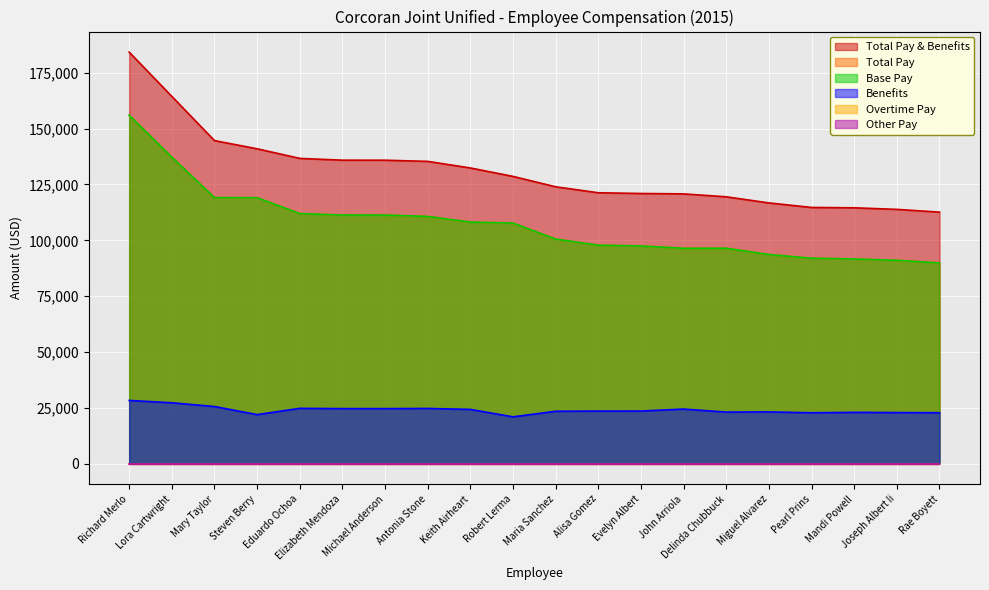

Reading left to right, extract all data points from this chart.

Base Pay: Richard Merlo=156033	Lora Cartwright=137244	Mary Taylor=119117	Steven Berry=119069	Eduardo Ochoa=111977	Elizabeth Mendoza=111297	Michael Anderson=111285	Antonia Stone=110683	Keith Airheart=108152	Robert Lerma=107706	Maria Sanchez=100552	Alisa Gomez=97793	Evelyn Albert=97457	John Arriola=96396	Delinda Chubbuck=96437	Miguel Alvarez=93618	Pearl Prins=91971	Mandi Powell=91629	Joseph Albert Ii=91024	Rae Boyett=89862
Benefits: Richard Merlo=28262	Lora Cartwright=27223	Mary Taylor=25544	Steven Berry=21922	Eduardo Ochoa=24720	Elizabeth Mendoza=24598	Michael Anderson=24596	Antonia Stone=24672	Keith Airheart=24253	Robert Lerma=20918	Maria Sanchez=23420	Alisa Gomez=23504	Evelyn Albert=23512	John Arriola=24396	Delinda Chubbuck=23052	Miguel Alvarez=23128	Pearl Prins=22745	Mandi Powell=22933	Joseph Albert Ii=22832	Rae Boyett=22761
Total Pay: Richard Merlo=156033	Lora Cartwright=137244	Mary Taylor=119117	Steven Berry=119069	Eduardo Ochoa=111977	Elizabeth Mendoza=111297	Michael Anderson=111285	Antonia Stone=110683	Keith Airheart=108152	Robert Lerma=107706	Maria Sanchez=100552	Alisa Gomez=97793	Evelyn Albert=97457	John Arriola=96396	Delinda Chubbuck=96437	Miguel Alvarez=93618	Pearl Prins=91971	Mandi Powell=91629	Joseph Albert Ii=91024	Rae Boyett=89862
Total Pay & Benefits: Richard Merlo=184295	Lora Cartwright=164467	Mary Taylor=144661	Steven Berry=140991	Eduardo Ochoa=136697	Elizabeth Mendoza=135895	Michael Anderson=135881	Antonia Stone=135355	Keith Airheart=132405	Robert Lerma=128624	Maria Sanchez=123972	Alisa Gomez=121297	Evelyn Albert=120969	John Arriola=120792	Delinda Chubbuck=119489	Miguel Alvarez=116746	Pearl Prins=114716	Mandi Powell=114562	Joseph Albert Ii=113856	Rae Boyett=112623